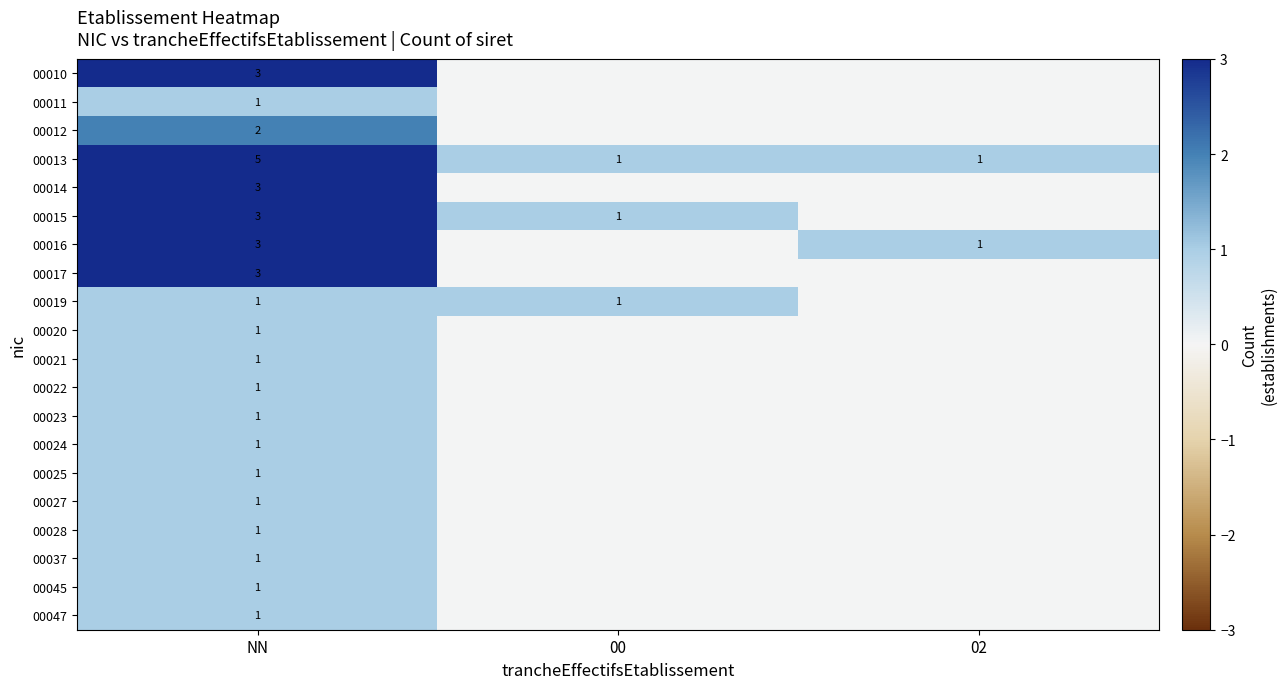

Is the value of 00025 at NN greater than the value of 00014 at NN?

No